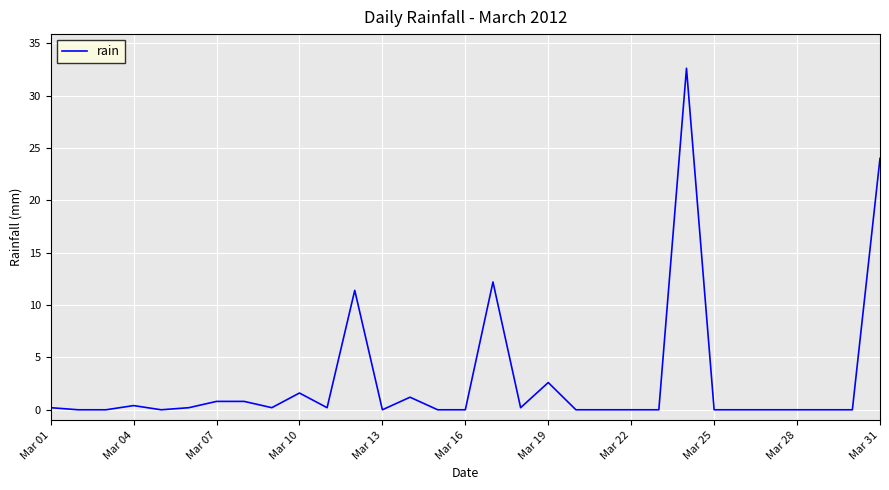

Reading left to right, list all the values displayed in this chart.

0.2	0.0	0.0	0.4	0.0	0.2	0.8	0.8	0.2	1.6	0.2	11.4	0.0	1.2	0.0	0.0	12.2	0.2	2.6	0.0	0.0	0.0	0.0	32.6	0.0	0.0	0.0	0.0	0.0	0.0	24.0